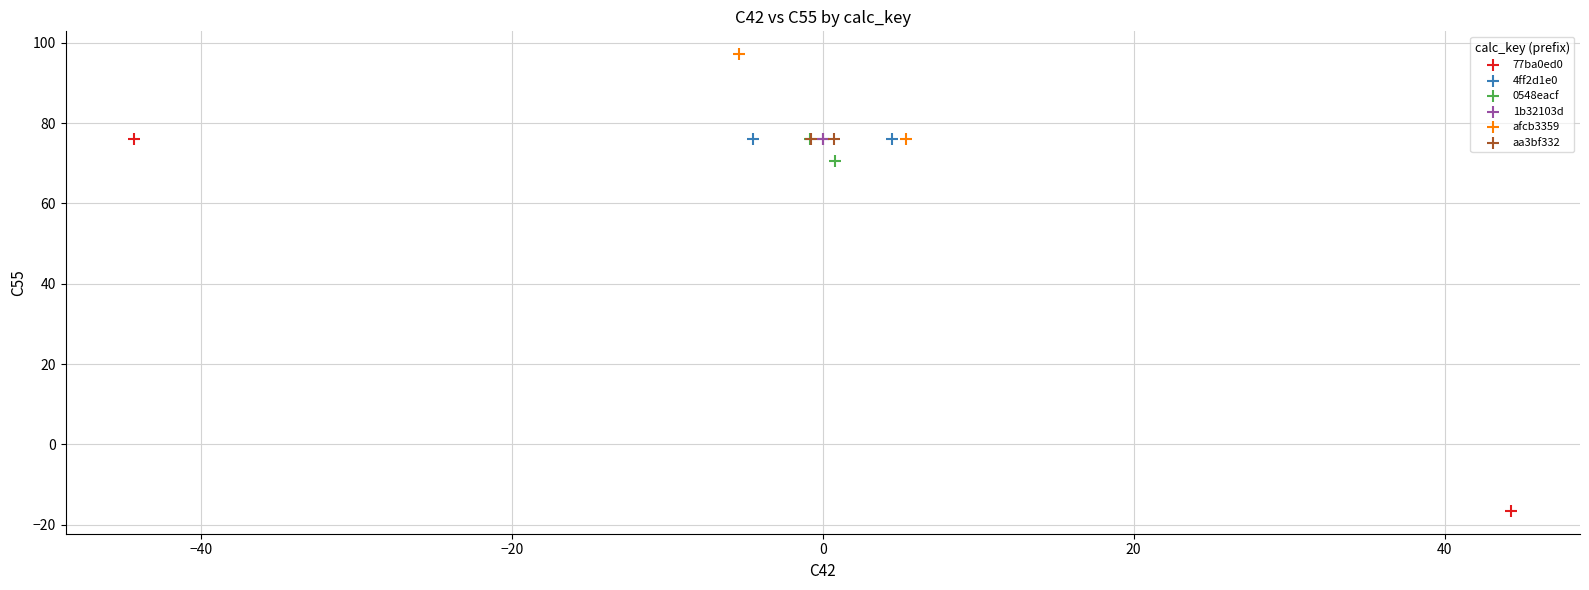

What are all the series names shown in the legend?

77ba0ed0, 4ff2d1e0, 0548eacf, 1b32103d, afcb3359, aa3bf332